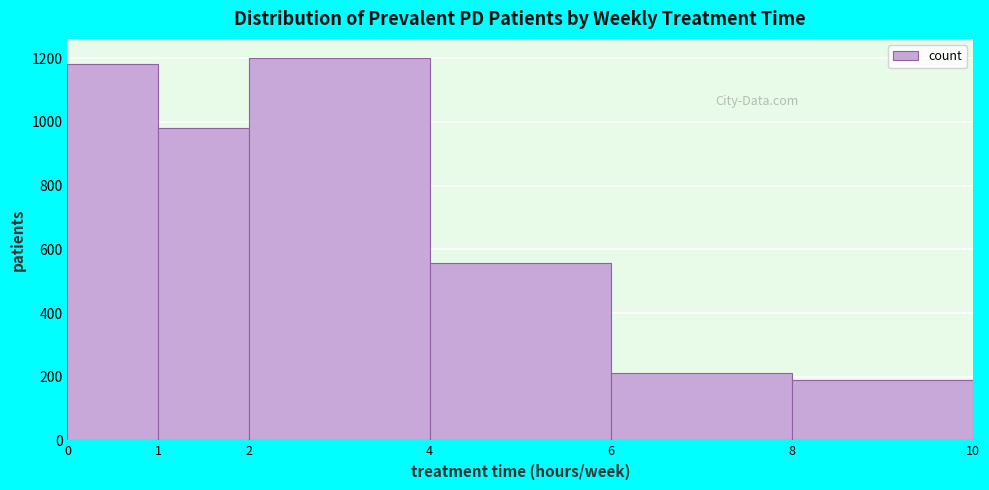

What is the height of the bar covering 2 to 4 on the x-axis? The values are not printed on the chart, so give them approximately, as read against the axis.

1200